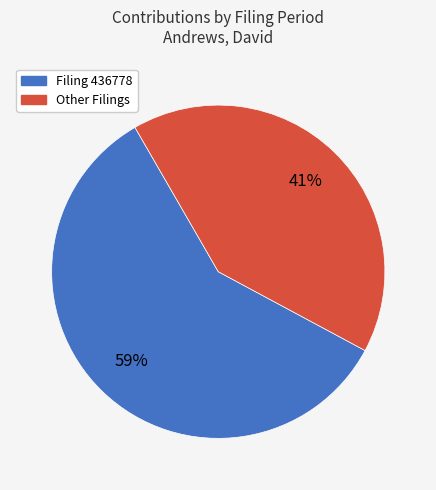

To the nearest percent, what is the difference between the largest and smallest slice percentages?

18%